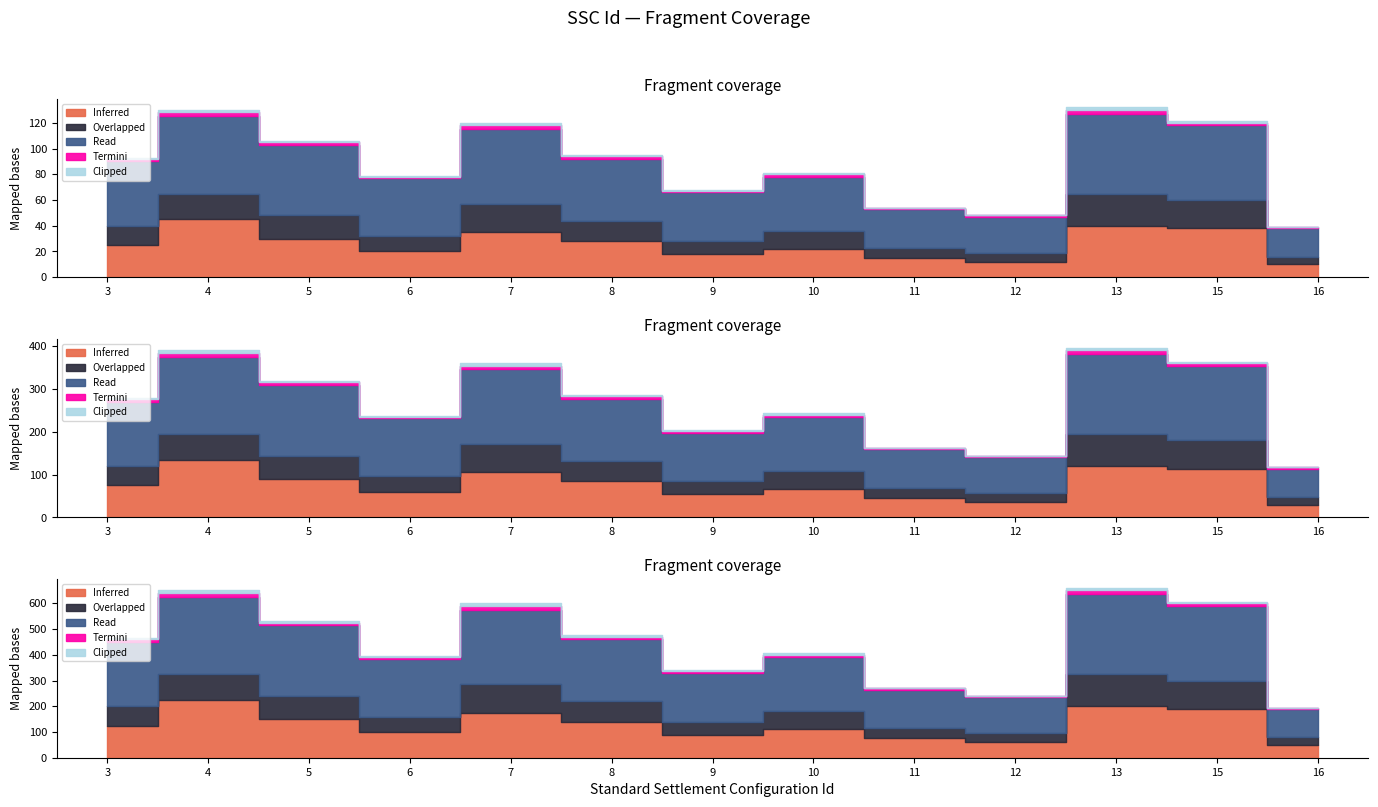

Does the chart have visible grid lines?

No